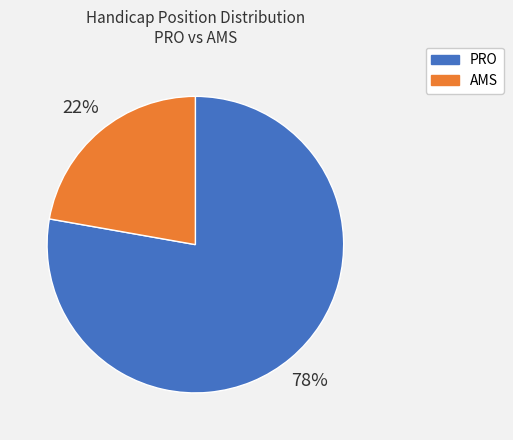

What percentage is the AMS slice, to the nearest percent?

22%